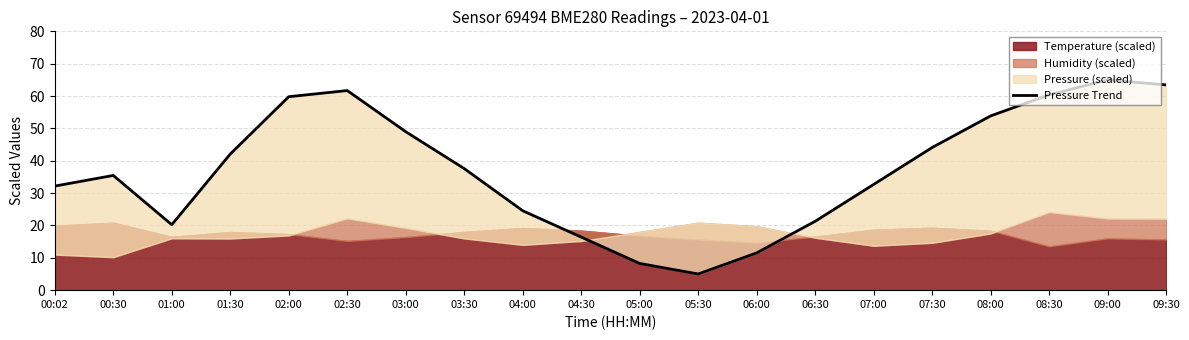

What is the ratio of the value at 07:00 to the value at 01:30?

0.8